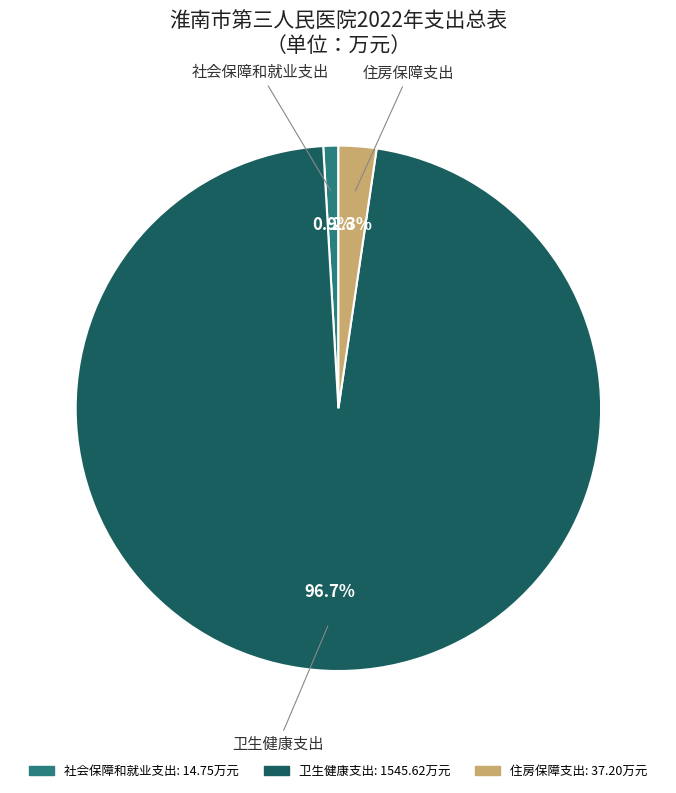

Is it true that 住房保障支出 is 11% of the pie?

False